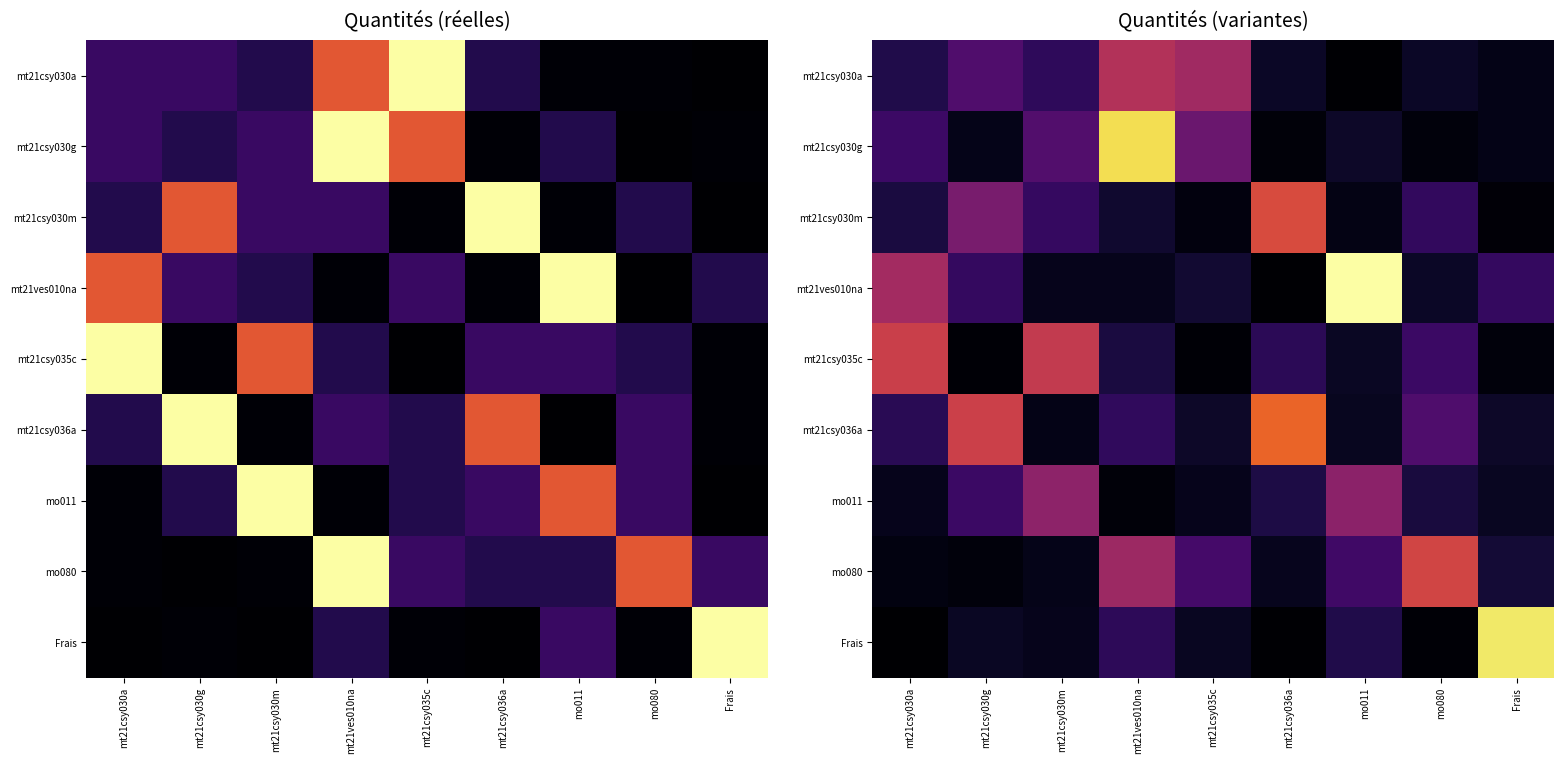

Which category has the highest value across all series?

mo011